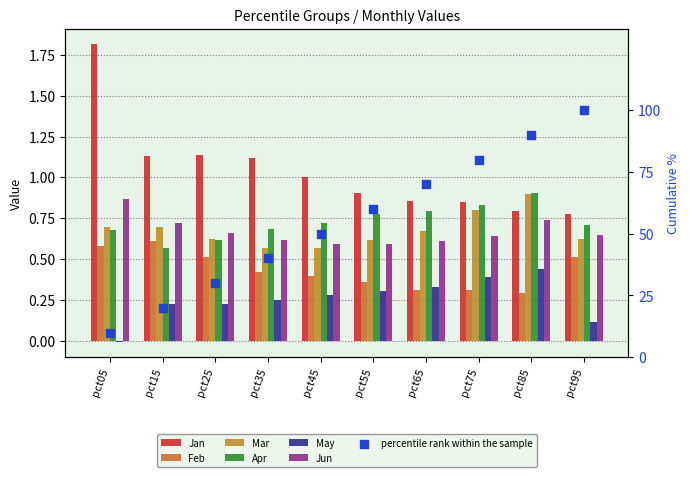

Which series has the largest Y range (max minus min)?

Jan